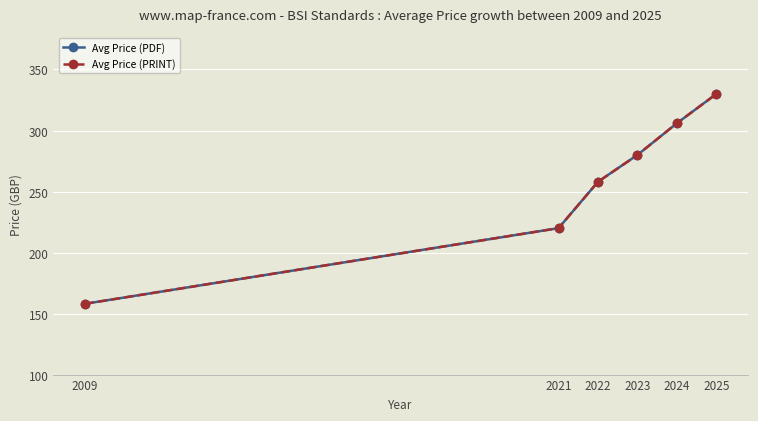

Which series changed the most between 2009 and 2023?

Avg Price (PDF)